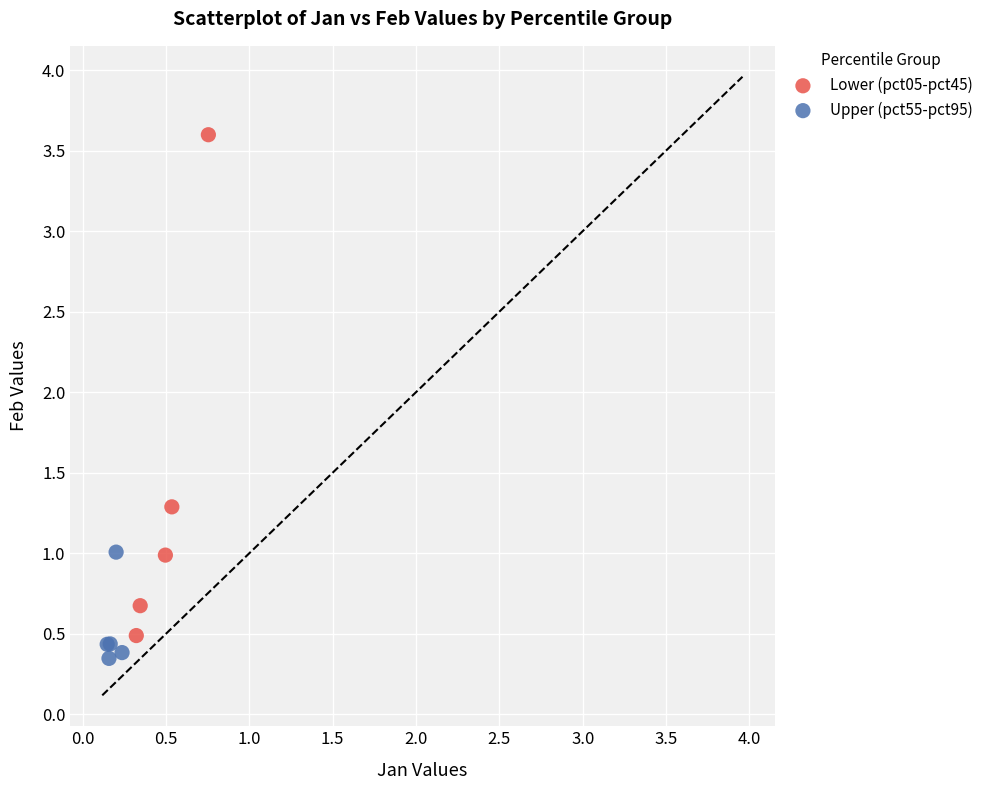

Which series has the widest spread of Y values?

Lower (pct05-pct45)